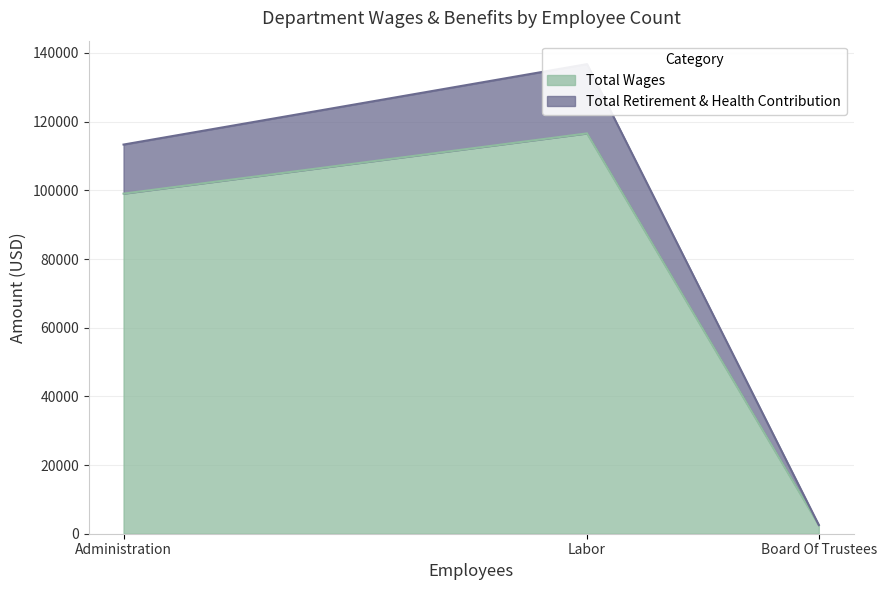

How many Total Retirement & Health Contribution values are between 0 and 20167?

3